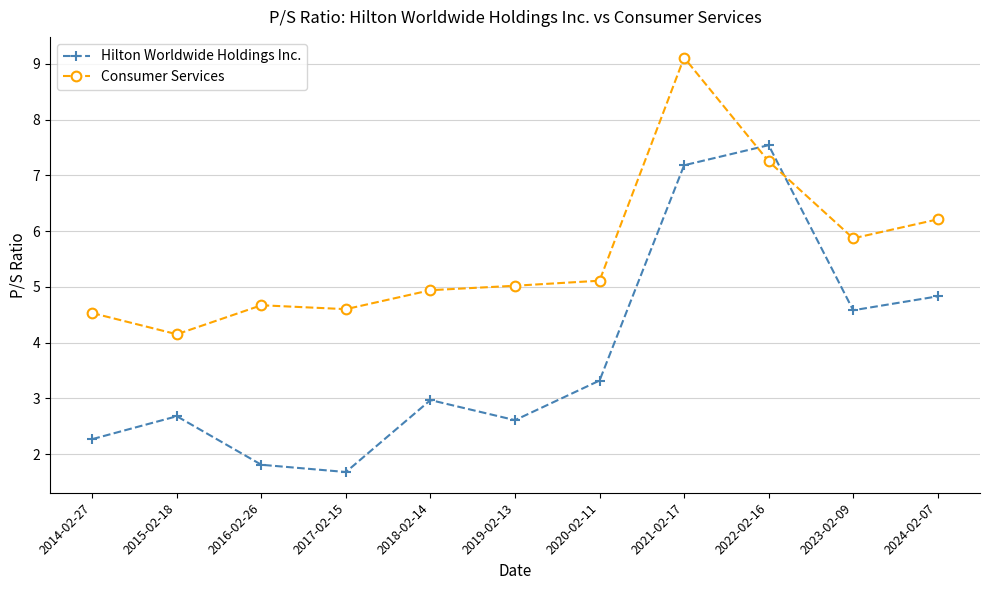

True or false: Hilton Worldwide Holdings Inc. has a value of 2.6 at 2019-02-13.

True